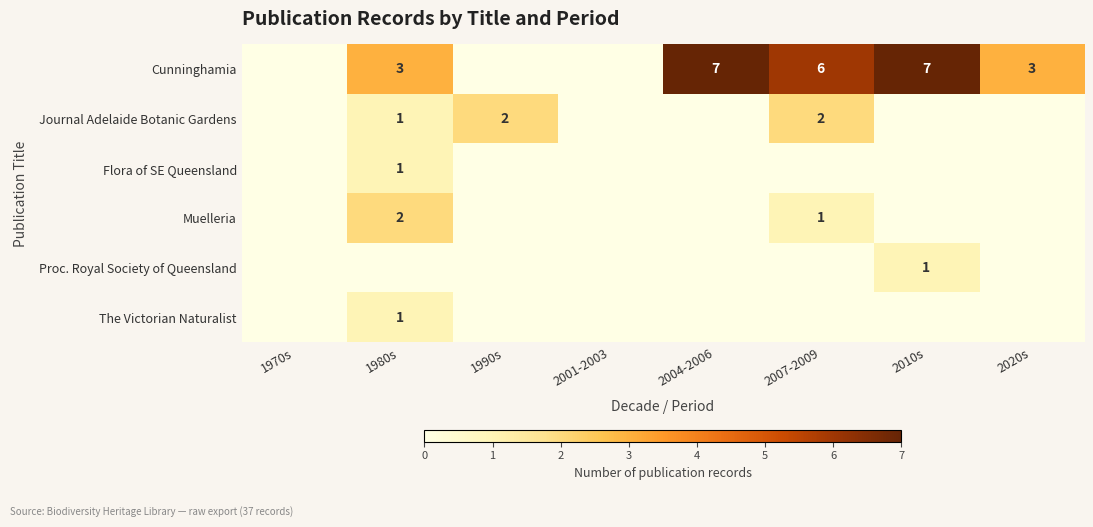

What is the total value across all series at 2007-2009?

9